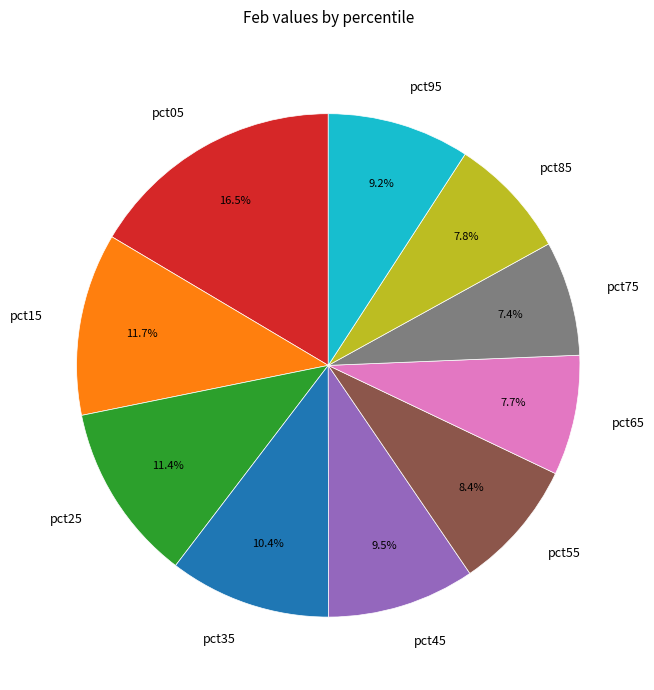

Between pct25 and pct35, which is larger?

pct25